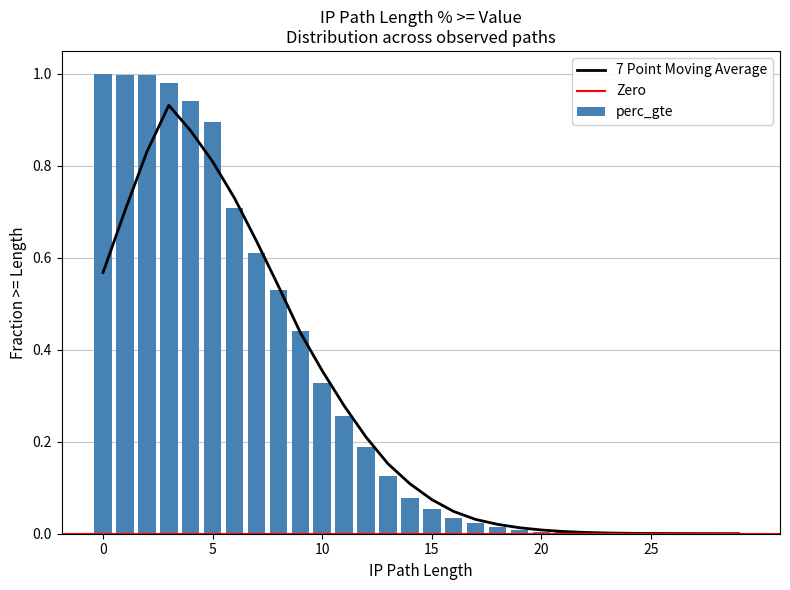

Are the bars horizontal?

No